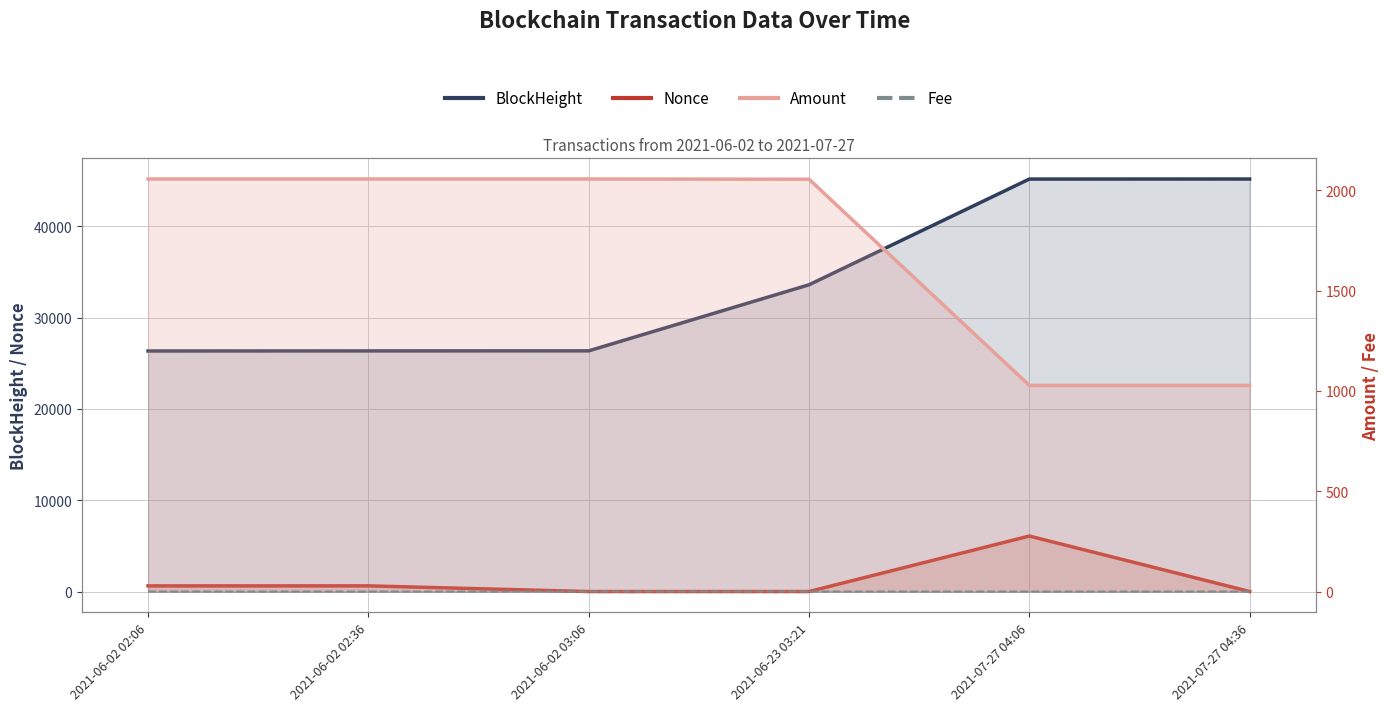

Where do Nonce and Fee first cross each other?

2021-06-02 02:36 and 2021-06-02 03:06